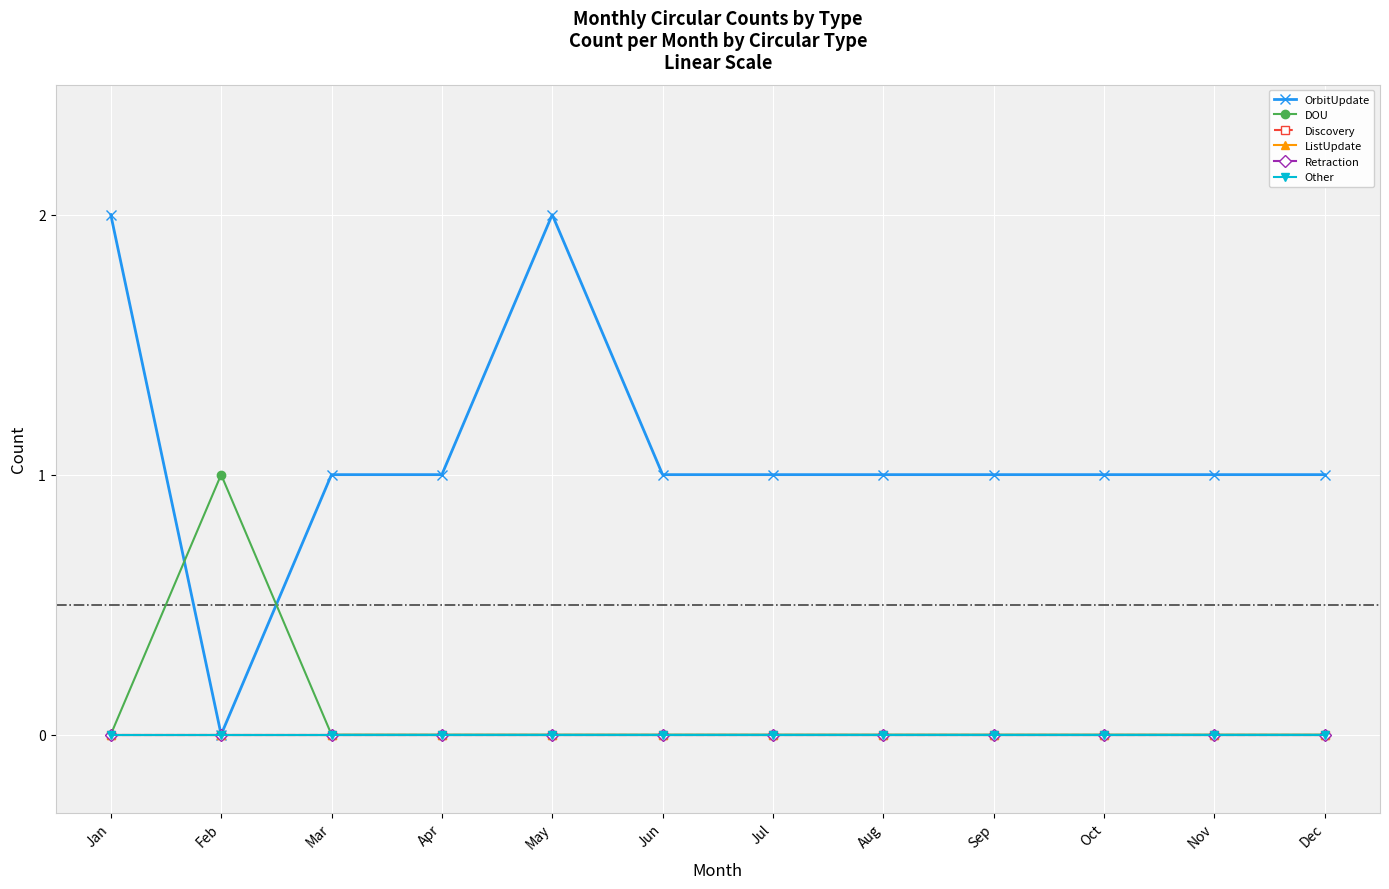

Does the chart have visible grid lines?

Yes